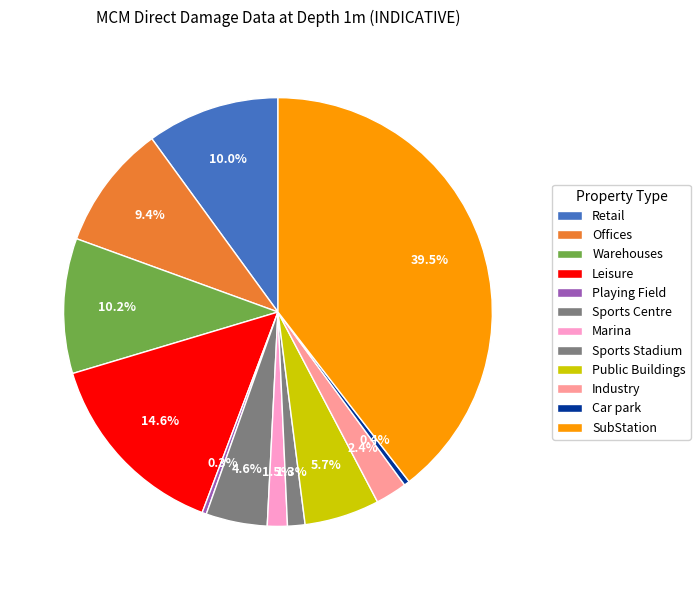

Do Warehouses and Car park together represent more than half of the pie?

No